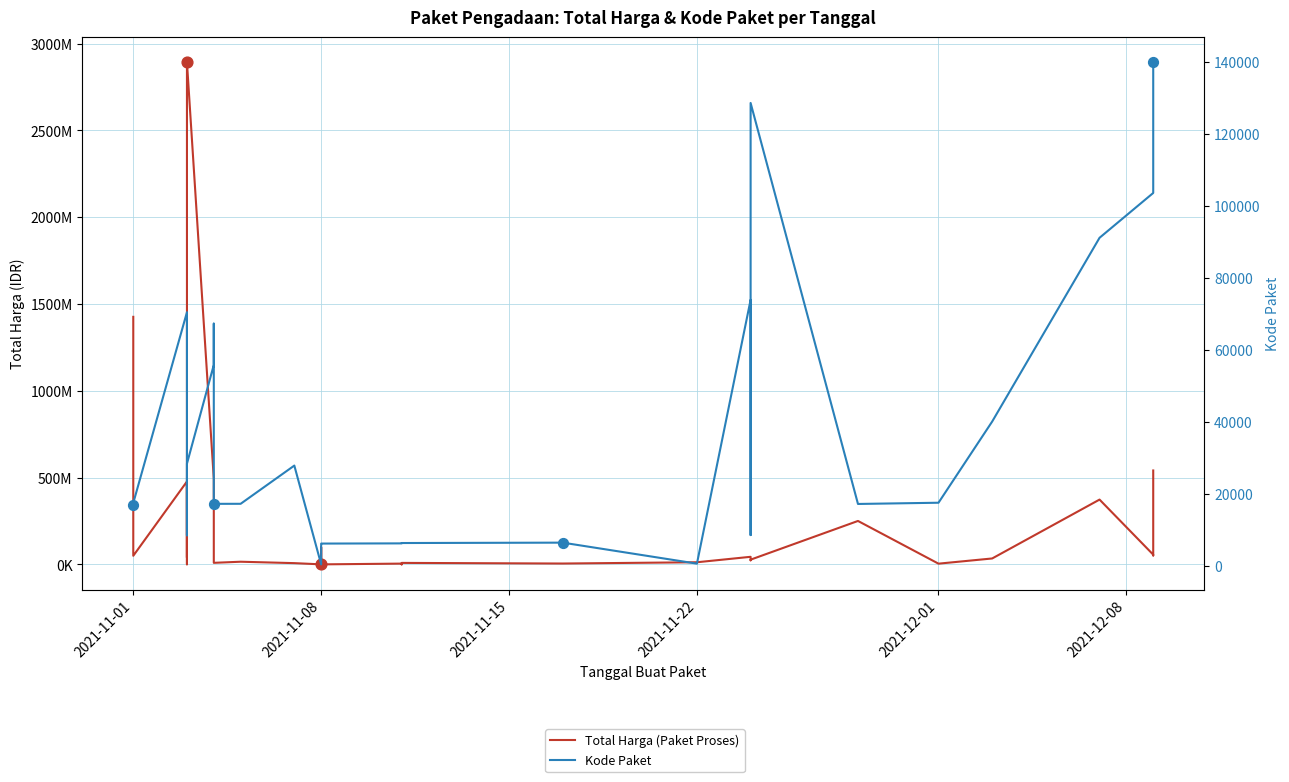

Which series reaches the maximum Y coordinate?

Total Harga (Paket Proses)